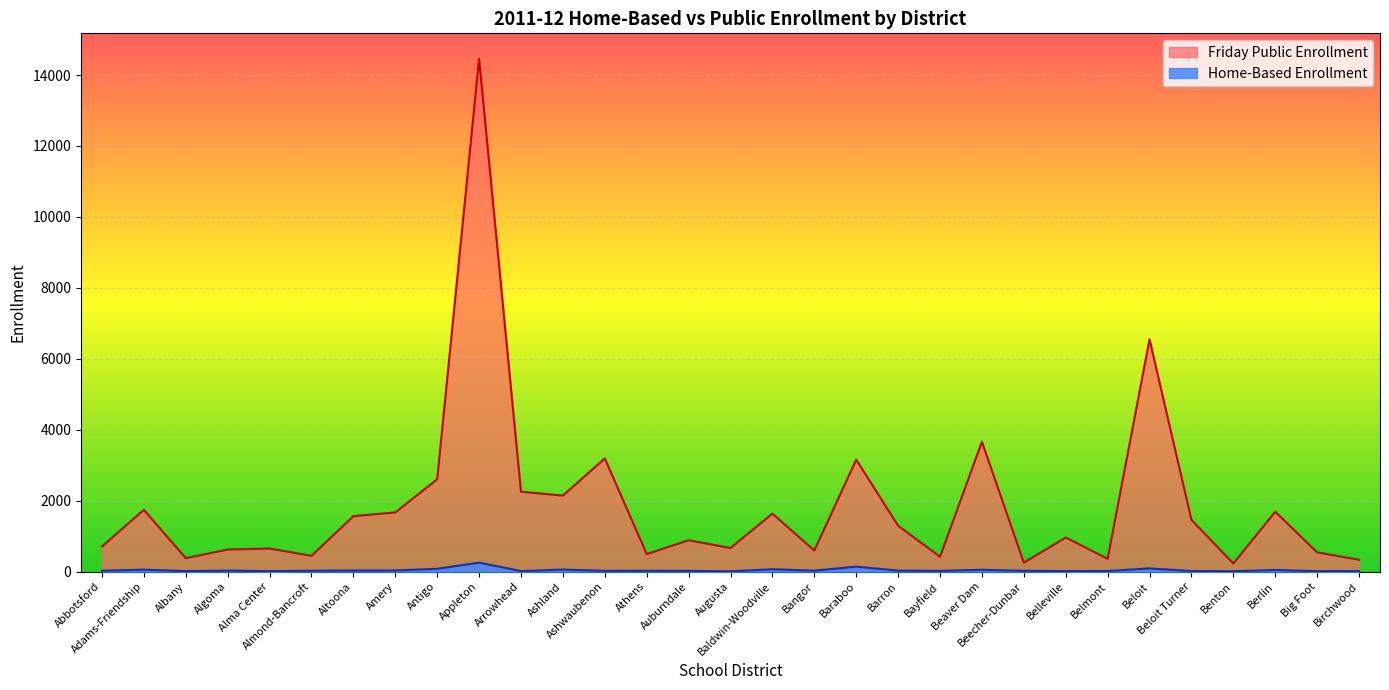

Reading left to right, what are all the values shown in this chart?

Home-Based Enrollment: Abbotsford=24	Adams-Friendship=56	Albany=14	Algoma=28	Alma Center=13	Almond-Bancroft=25	Altoona=32	Amery=32	Antigo=80	Appleton=253	Arrowhead=15	Ashland=58	Ashwaubenon=22	Athens=24	Auburndale=21	Augusta=8	Baldwin-Woodville=67	Bangor=27	Baraboo=140	Barron=29	Bayfield=21	Beaver Dam=52	Beecher-Dunbar=23	Belleville=14	Belmont=17	Beloit=91	Beloit Turner=17	Benton=11	Berlin=46	Big Foot=13	Birchwood=16
Friday Public Enrollment: Abbotsford=708	Adams-Friendship=1742	Albany=379	Algoma=622	Alma Center=651	Almond-Bancroft=445	Altoona=1563	Amery=1669	Antigo=2604	Appleton=14453	Arrowhead=2253	Ashland=2144	Ashwaubenon=3192	Athens=495	Auburndale=884	Augusta=666	Baldwin-Woodville=1635	Bangor=595	Baraboo=3157	Barron=1294	Bayfield=419	Beaver Dam=3663	Beecher-Dunbar=252	Belleville=961	Belmont=361	Beloit=6550	Beloit Turner=1461	Benton=229	Berlin=1689	Big Foot=543	Birchwood=333